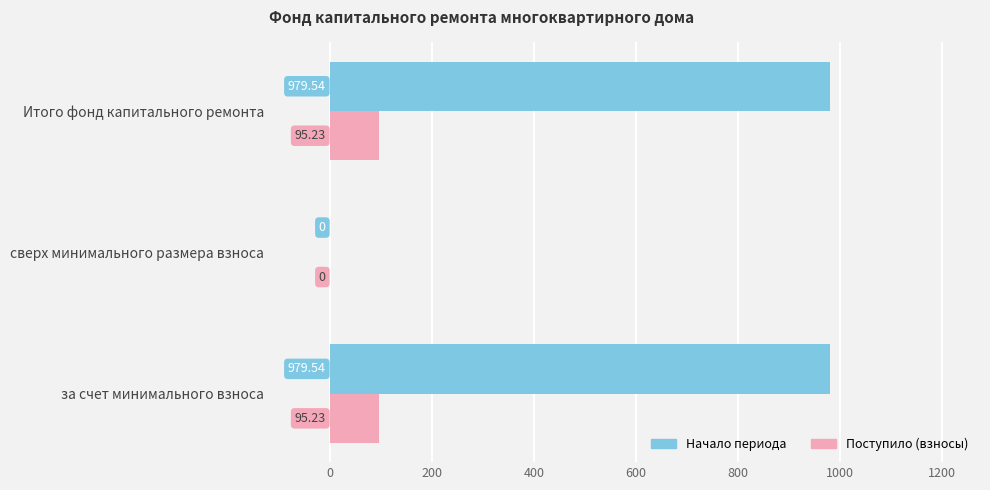

What is the sum of all Поступило (взносы) values?

190.5